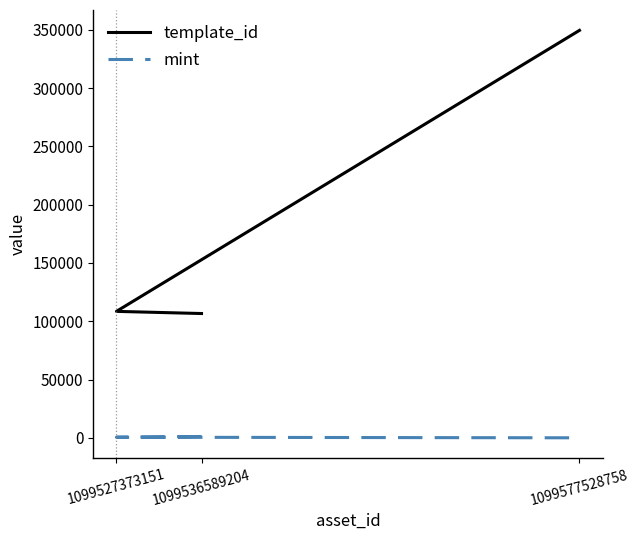

At which category does the chart reach its minimum across all series?

1099577528758